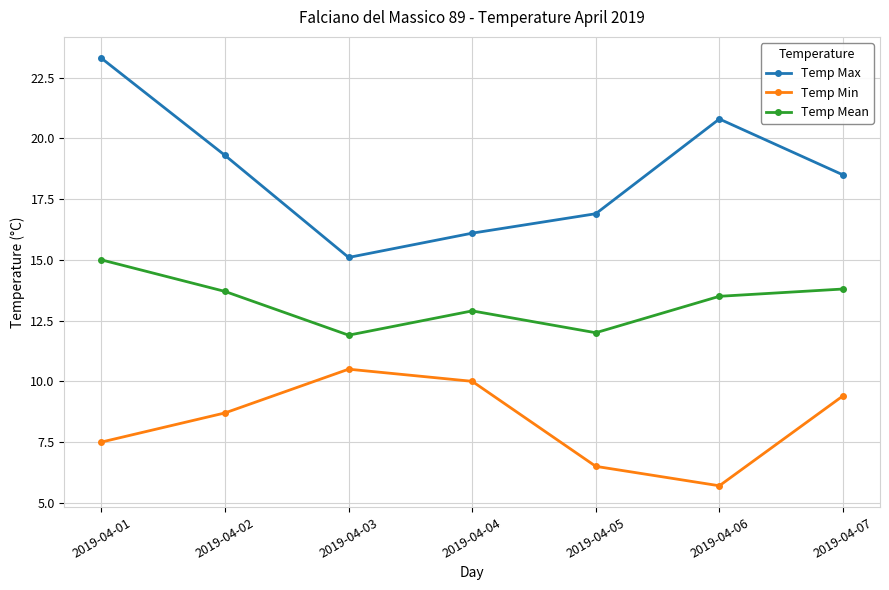

Which series has the widest spread of values?

Temp Max